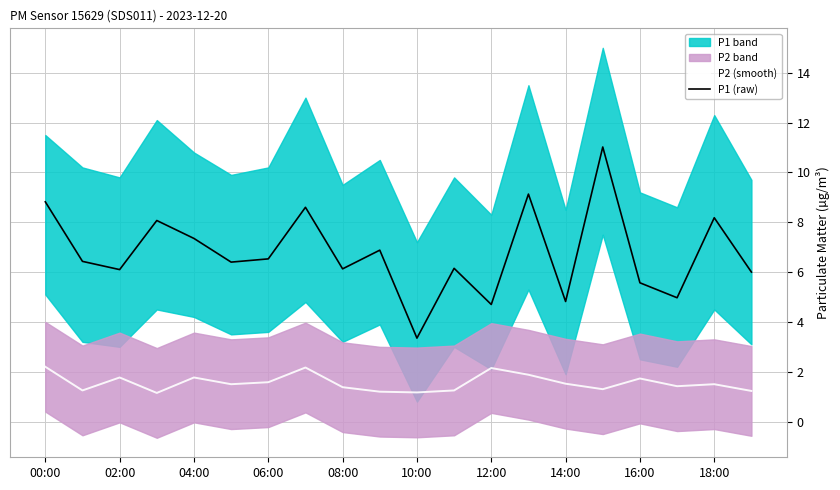

True or false: P1 (raw) and P2 (smooth) intersect in this chart.

False